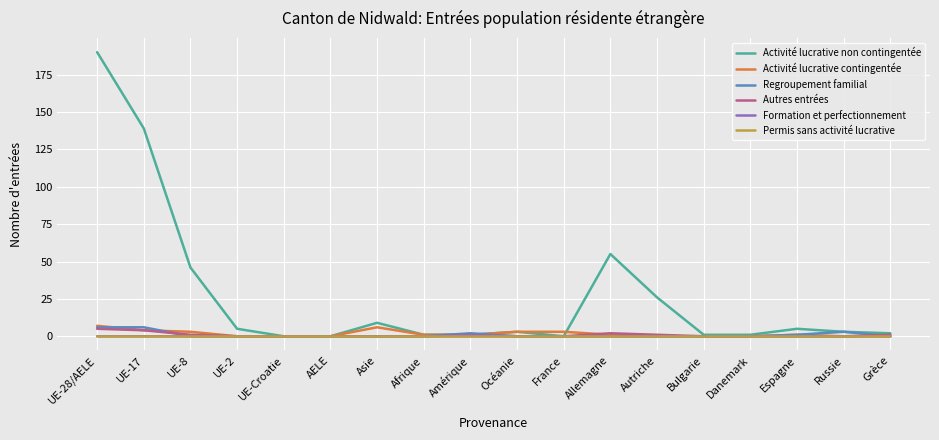

At which category does the chart reach its peak across all series?

UE-28/AELE